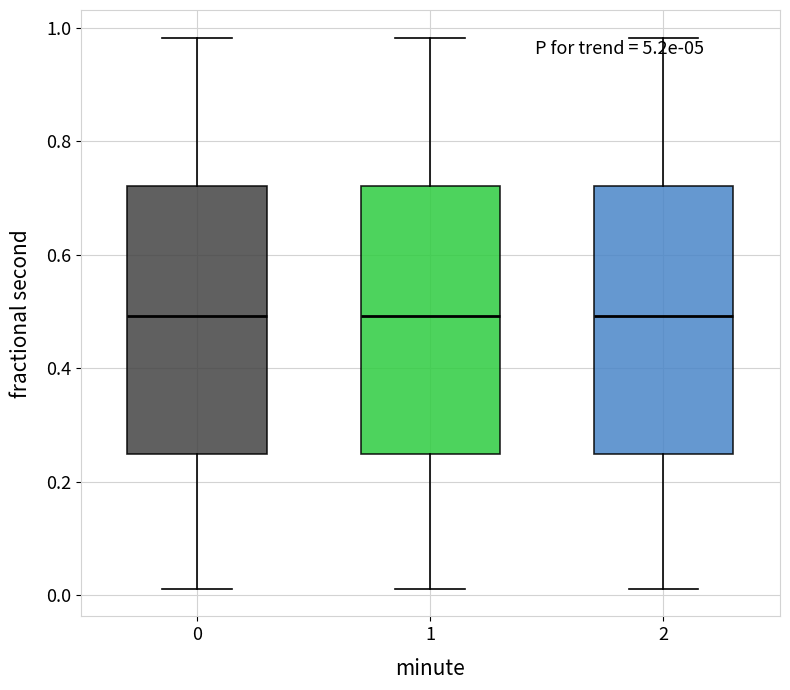

Reading left to right, read every box against the y-axis: the position of its median line, the range the box covers, and the ends of its whiskers. The values are not printed on the chart, so give them approximately, as read against the axis.

0: median 0.50, box 0.26 to 0.72, whiskers 0.02 to 0.98
1: median 0.50, box 0.26 to 0.72, whiskers 0.02 to 0.98
2: median 0.50, box 0.26 to 0.72, whiskers 0.02 to 0.98